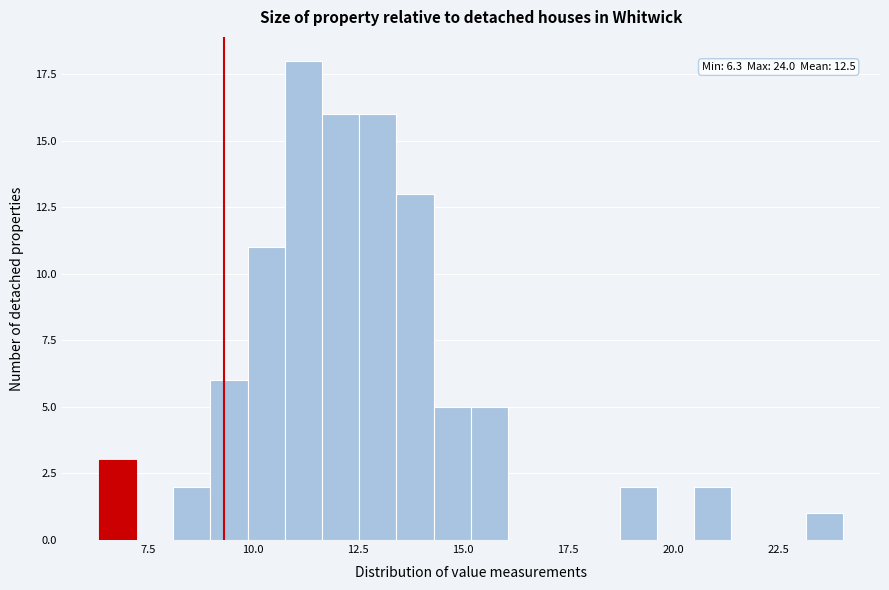

Around what value on the x-axis is the tallest bar? Give the approximate position of its centre, as read against the axis.

11.0